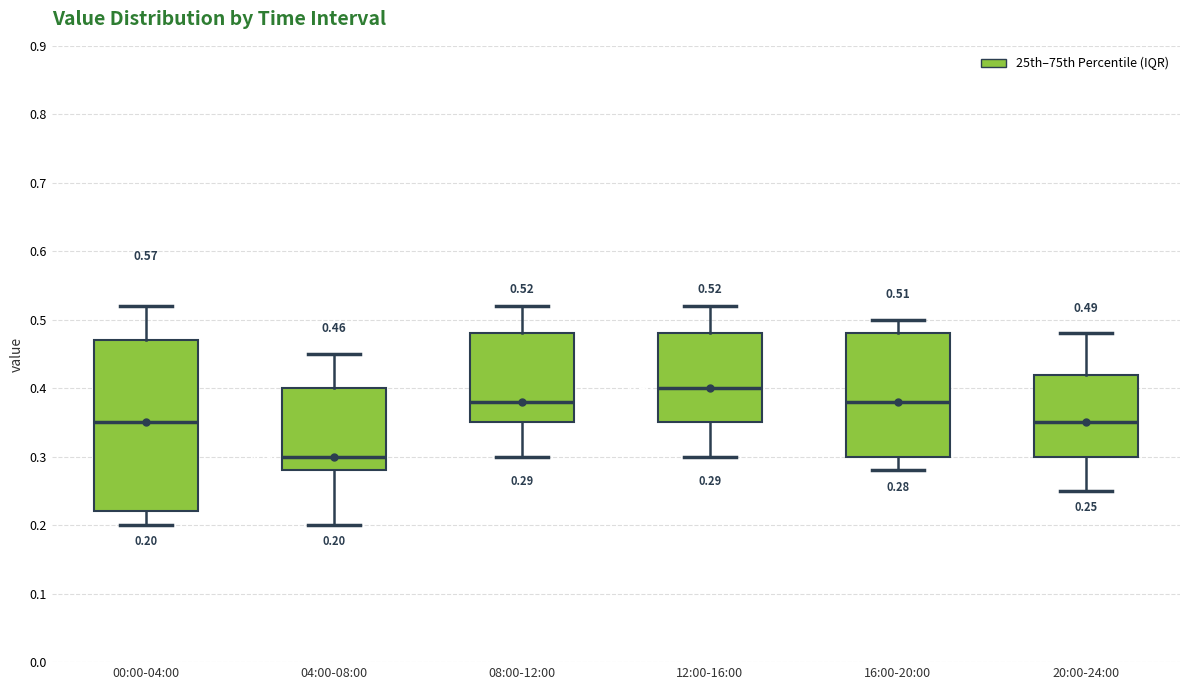

Which box has the highest median line?

12:00-16:00